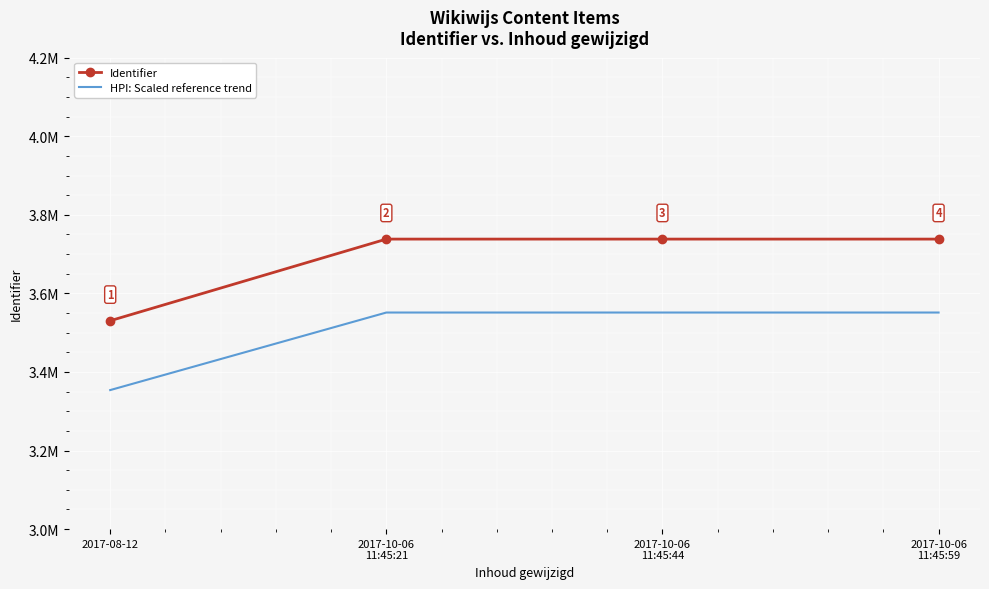

What are all the series names shown in the legend?

Identifier, HPI: Scaled reference trend